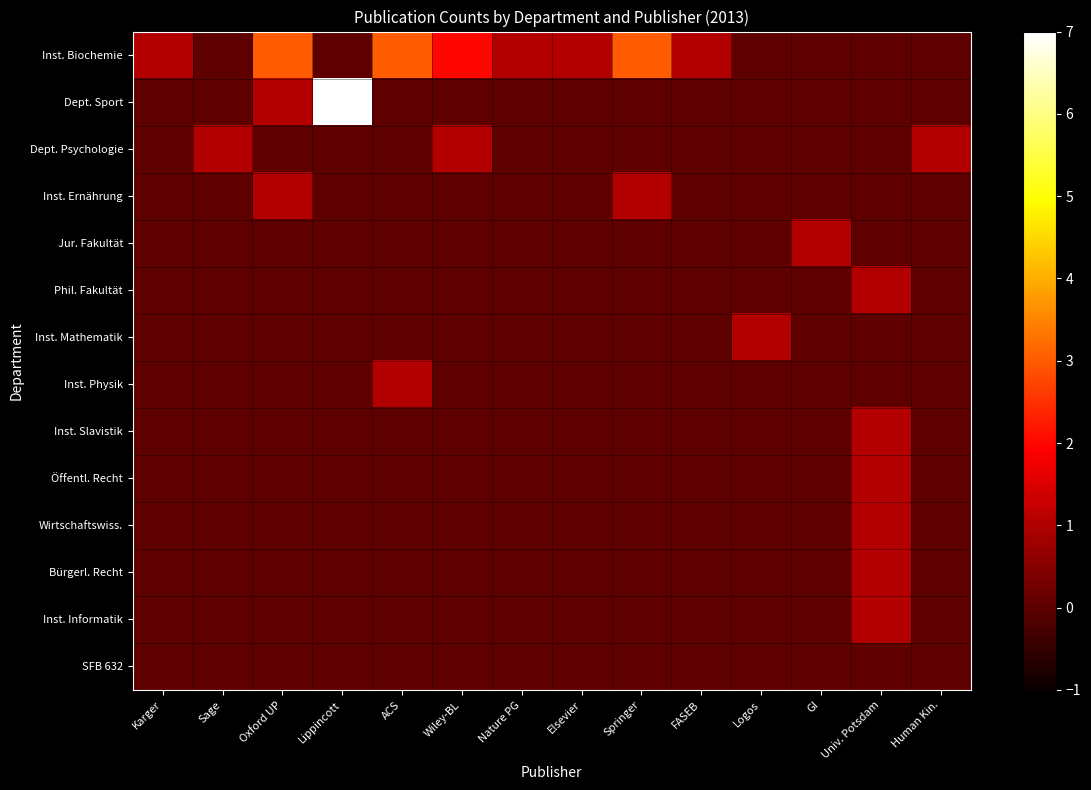

Between Nature PG and Elsevier, which series saw the biggest shift?

Inst. Biochemie